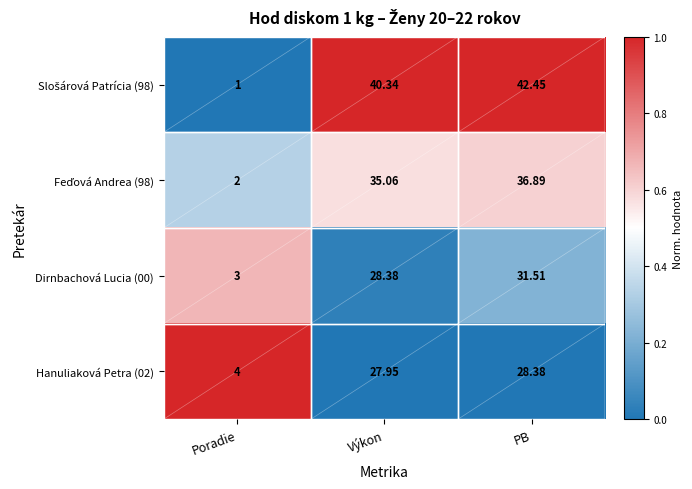

At which category does the chart reach its minimum across all series?

Poradie